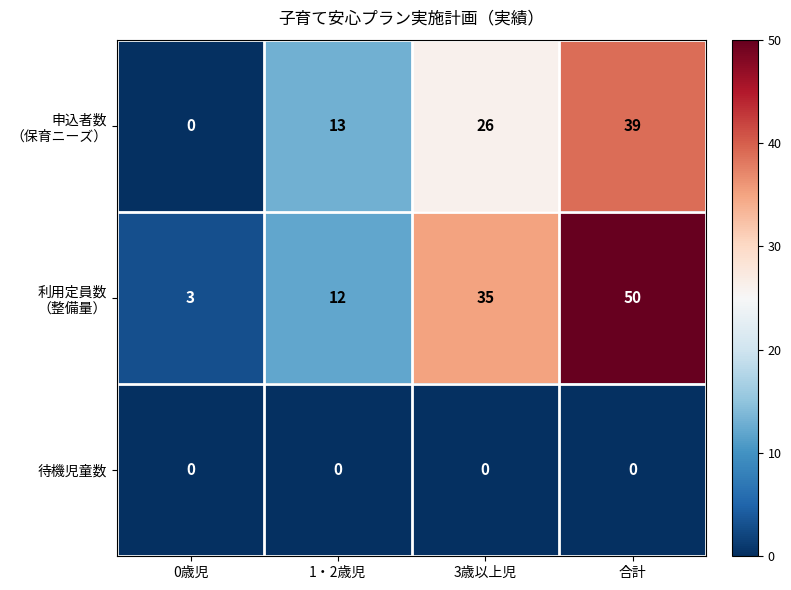

At which category is the sum across all series the highest?

合計